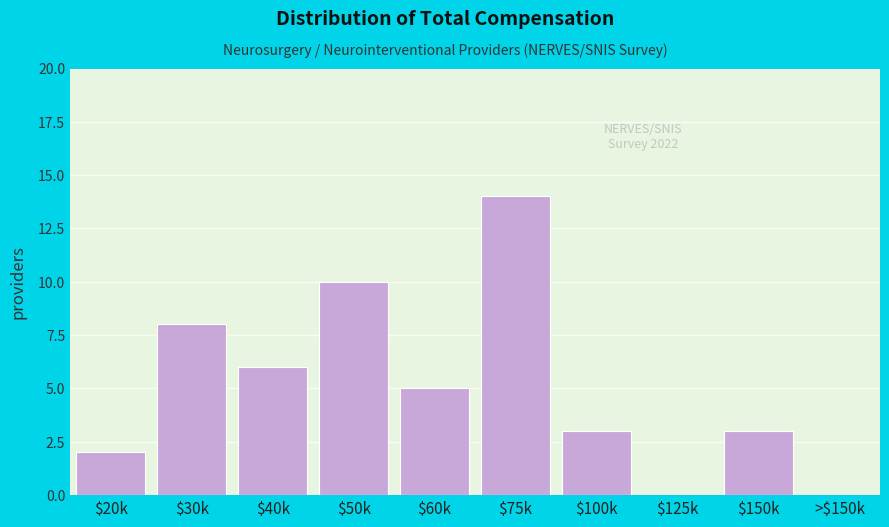

The chart shows a value of 8 at $75k. True or false?

False